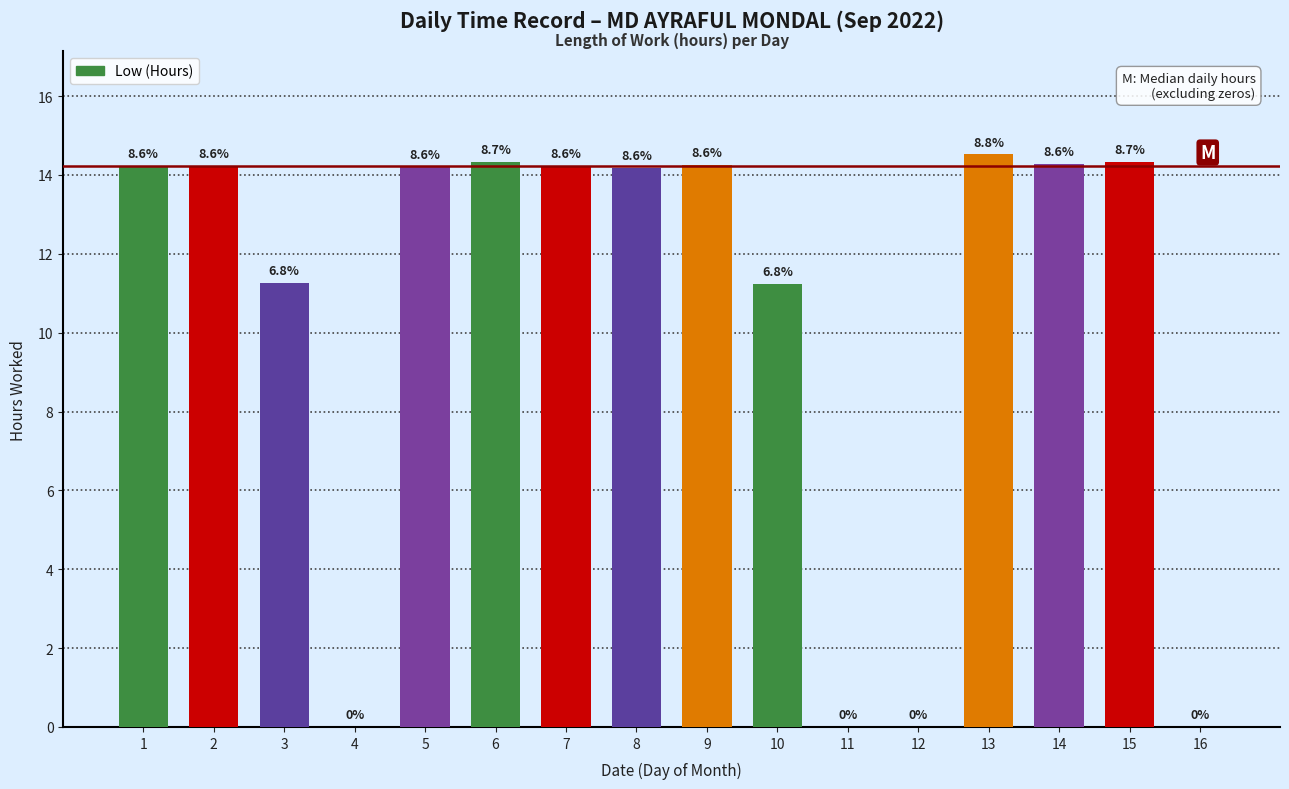

Rank the categories by value from highest to lowest.

13, 15, 6, 14, 9, 1, 2, 7, 5, 8, 3, 10, 4, 11, 12, 16